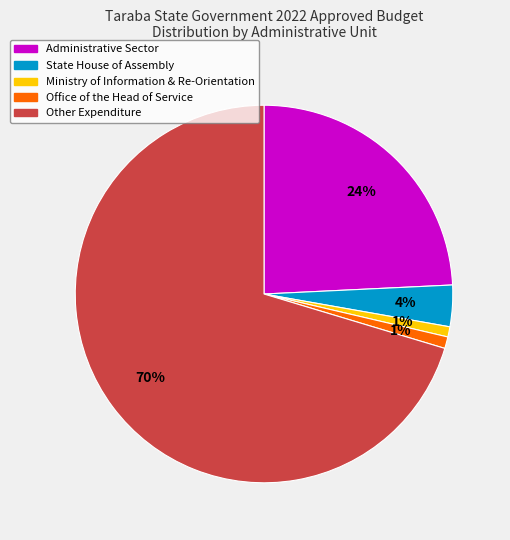

Count the number of slices in the pie.

5